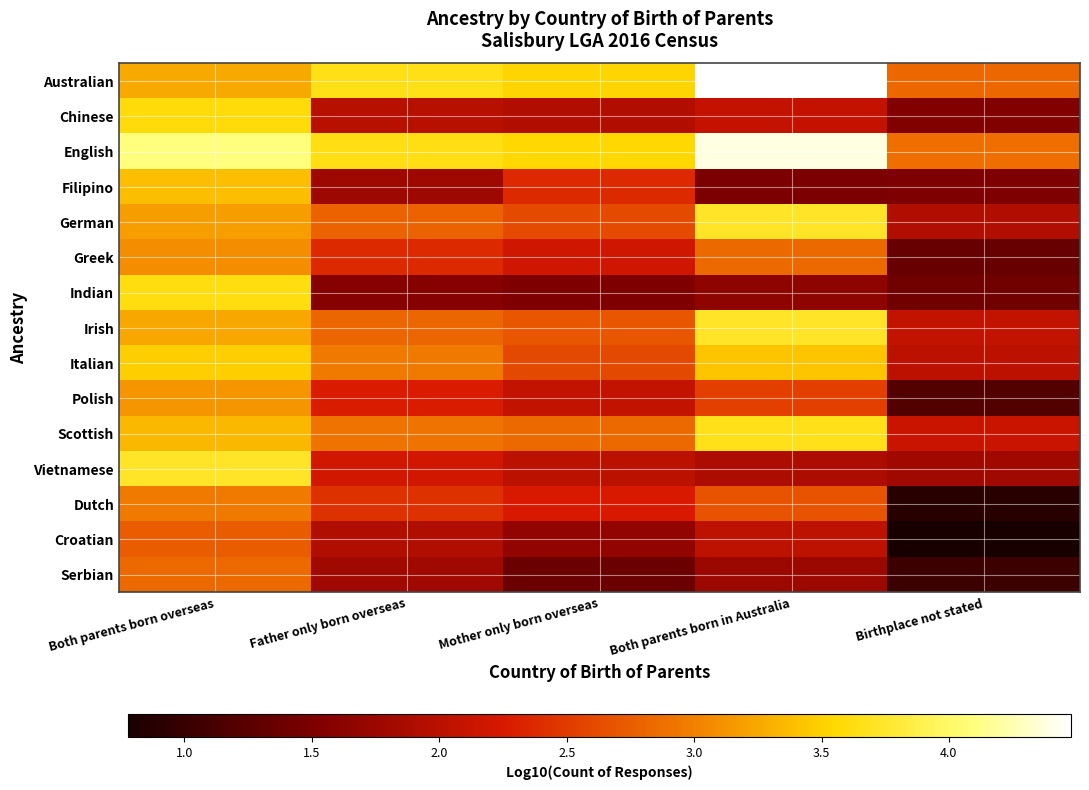

Which series has the largest total across all categories?

English